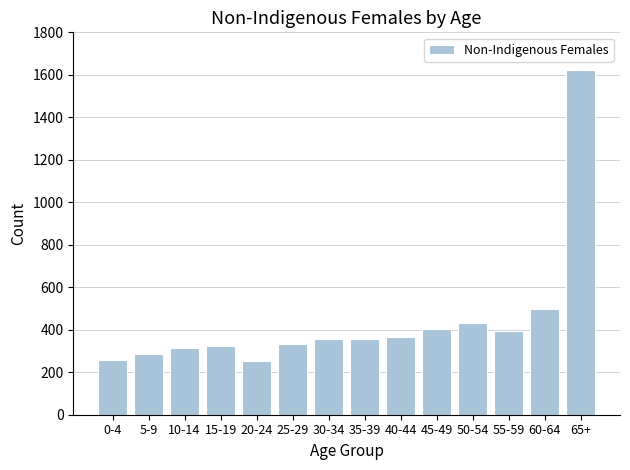

What is the difference between the maximum and second lowest values?

1368